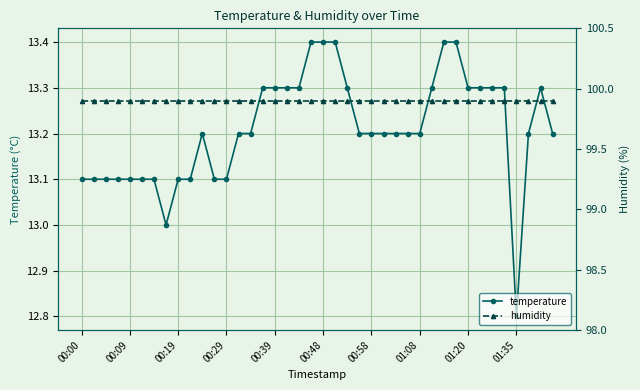

How many interior local peaks does the temperature series have?

2